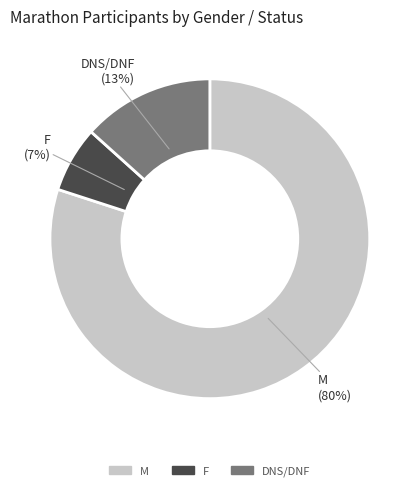

Combined, do M and F account for over 50%?

Yes